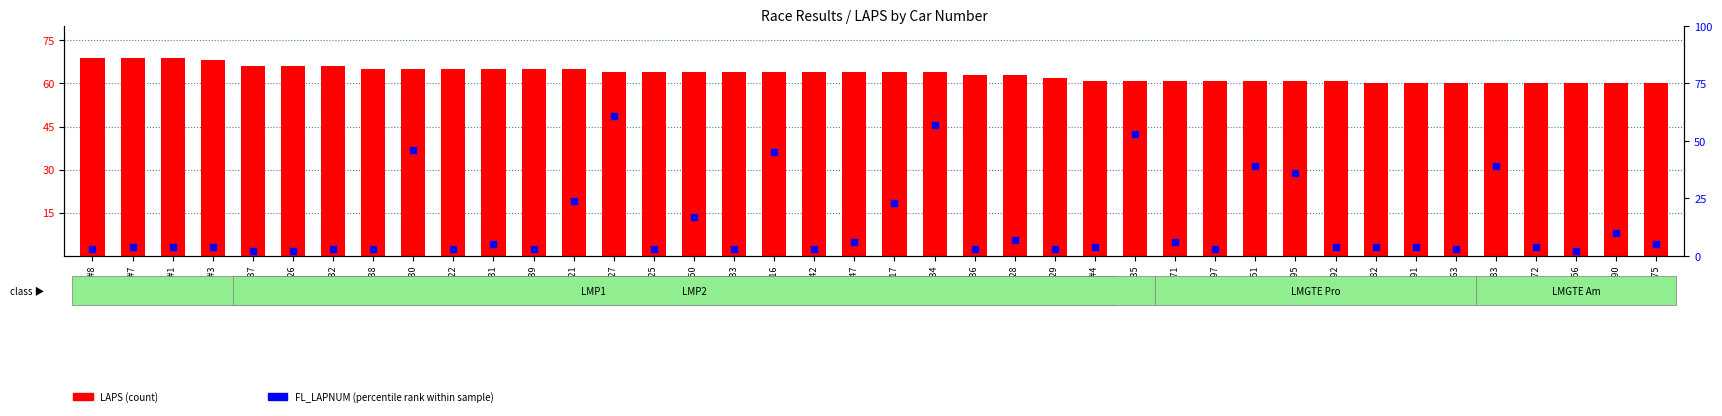

Is the value of LAPS (count) at Car #63 greater than the value of FL_LAPNUM (percentile rank) at Car #34?

Yes